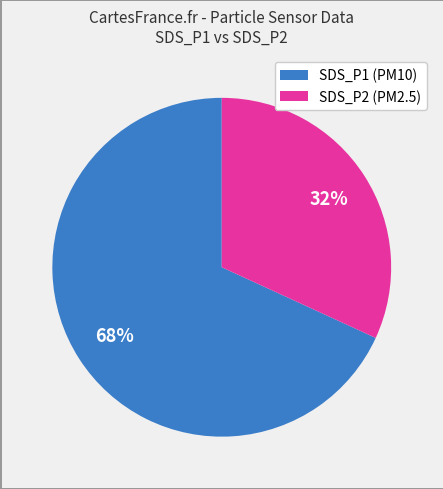

What is the ratio of the value at SDS_P1 (PM10) to the value at SDS_P2 (PM2.5)?

2.1